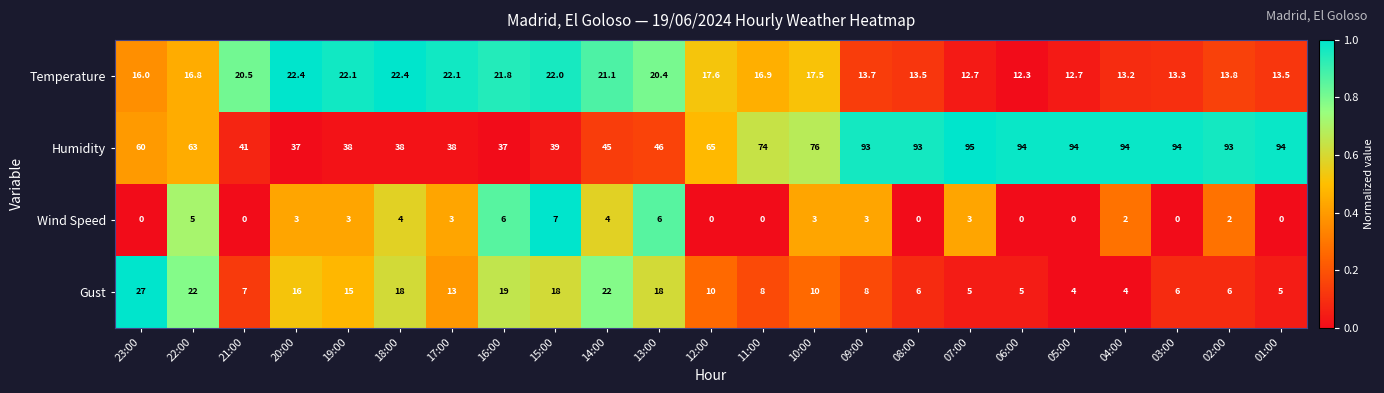

Count the number of categories in the chart.

23